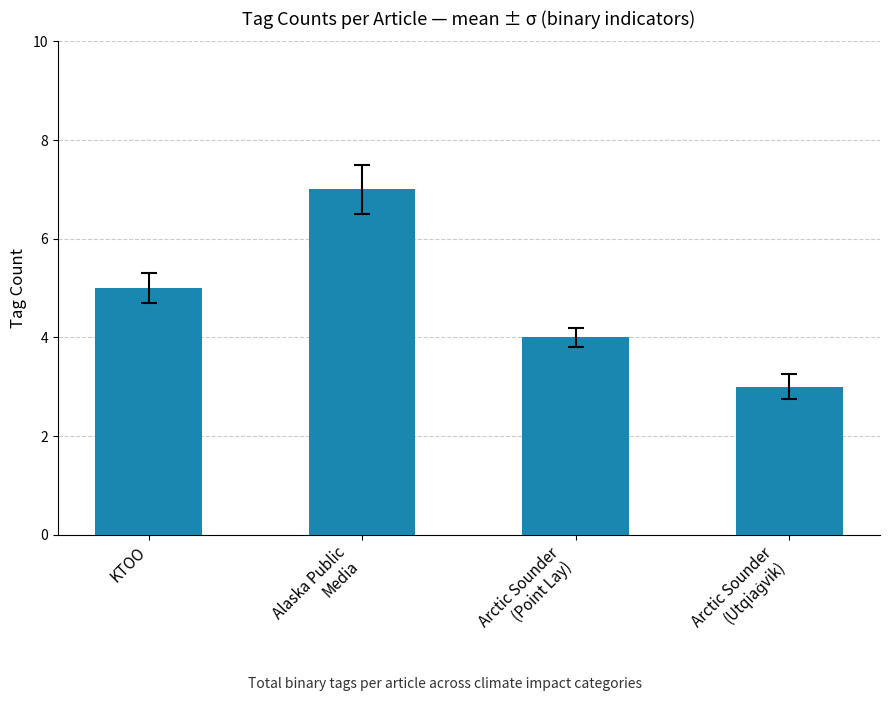

What is the label of the 3rd bar from the left?

Arctic Sounder
(Point Lay)